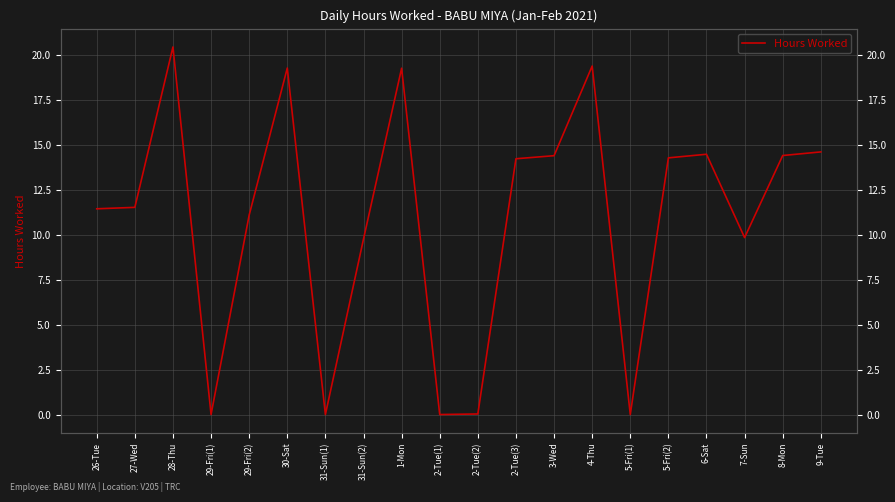

How many lines are shown in the chart?

1